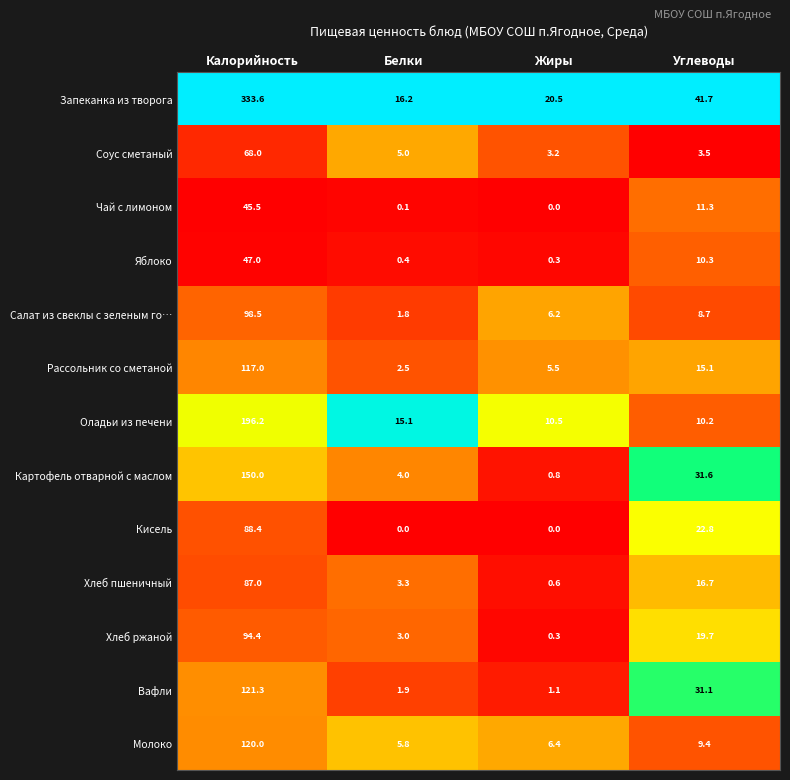

At Белки, list the series in order from largest to smallest.

Запеканка из творога, Оладьи из печени, Молоко, Соус сметаный, Картофель отварной с маслом, Хлеб пшеничный, Хлеб ржаной, Рассольник со сметаной, Вафли, Салат из свеклы с зеленым го…, Яблоко, Чай с лимоном, Кисель